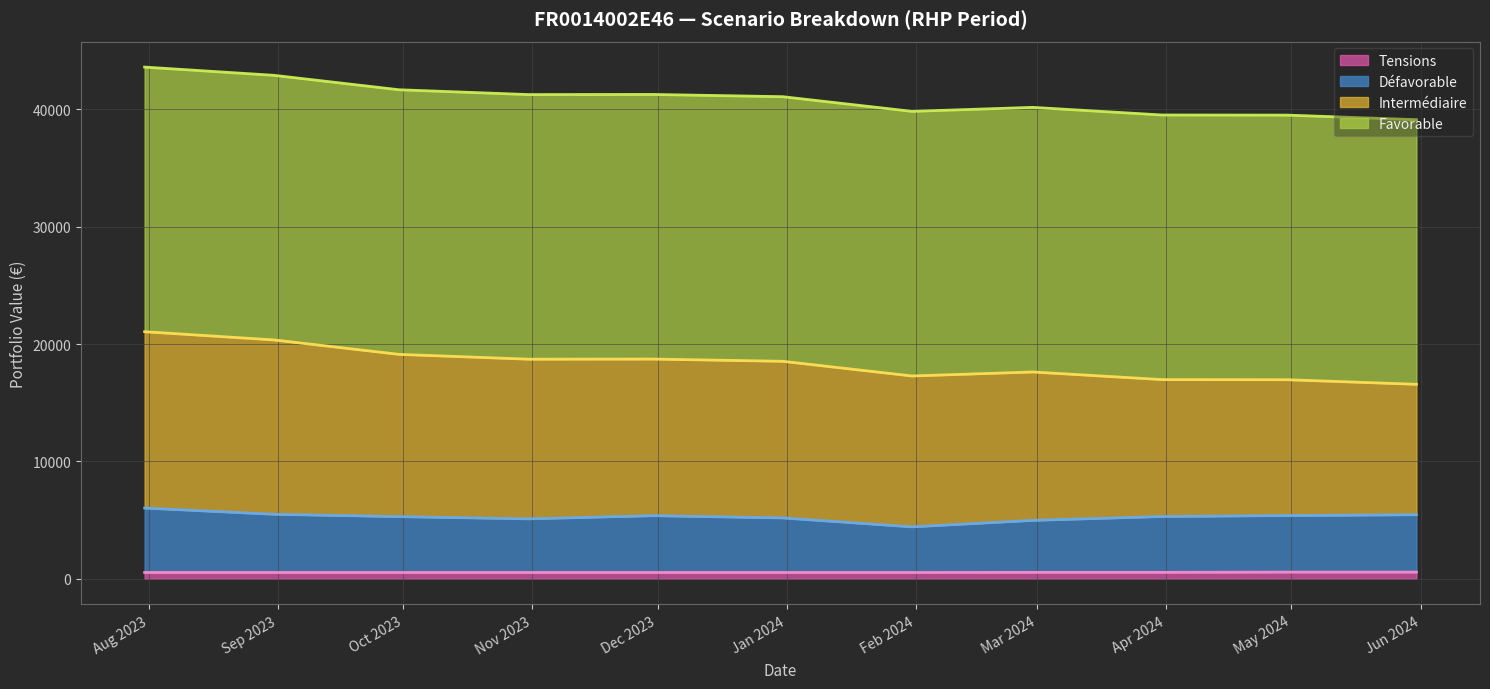

How many lines are shown in the chart?

4